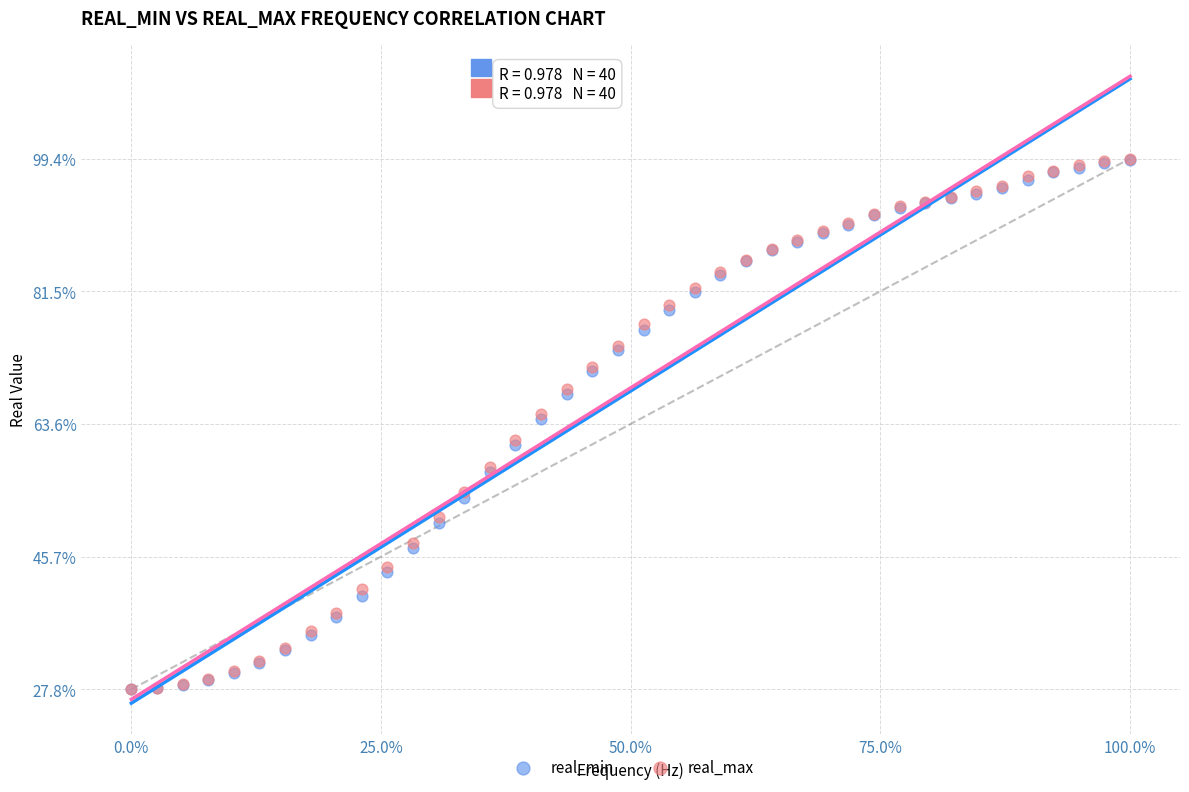

What are all the series names shown in the legend?

real_min, real_max